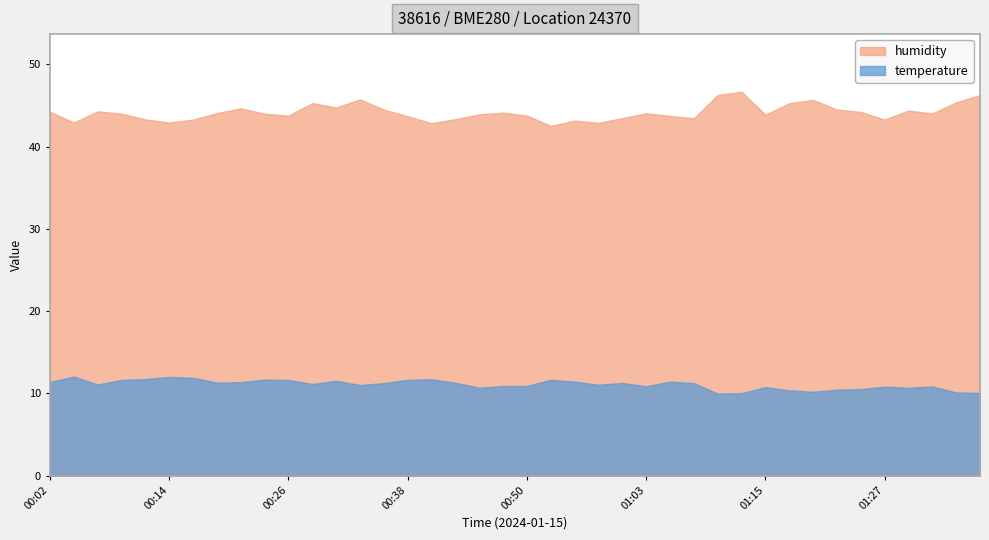

What position from the right is 00:33?

27